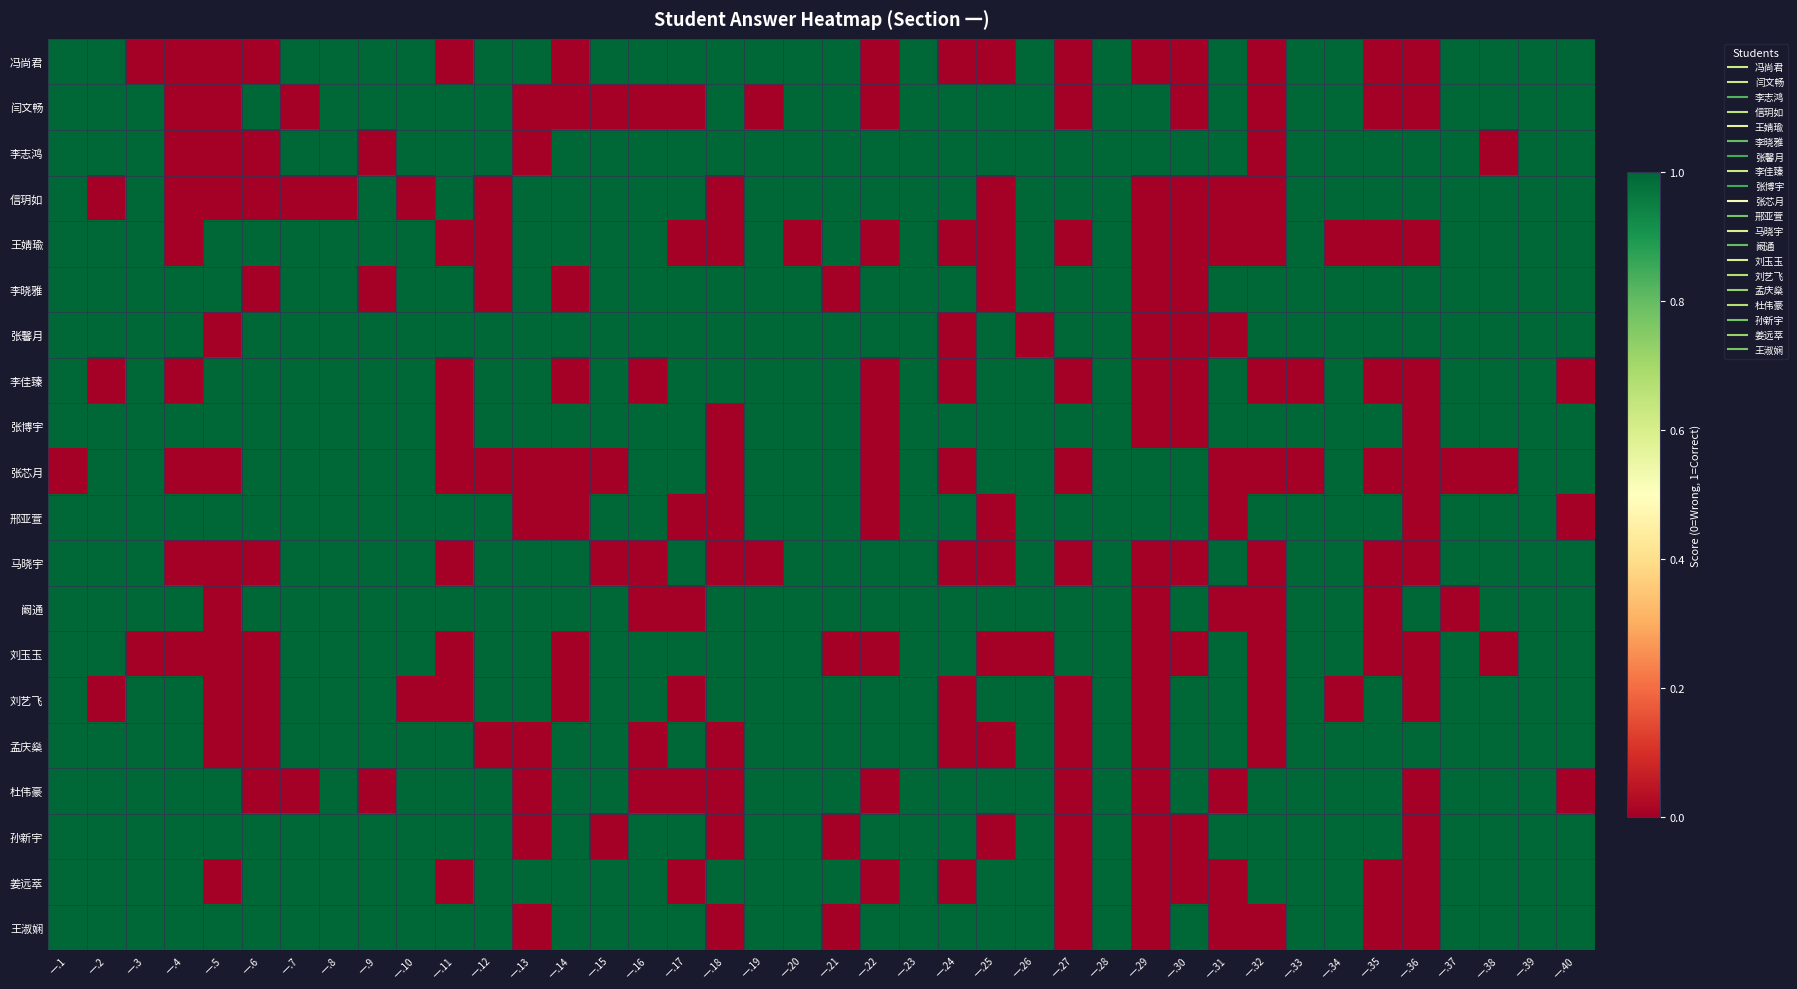

What is the total value across all series at 一.16?

14